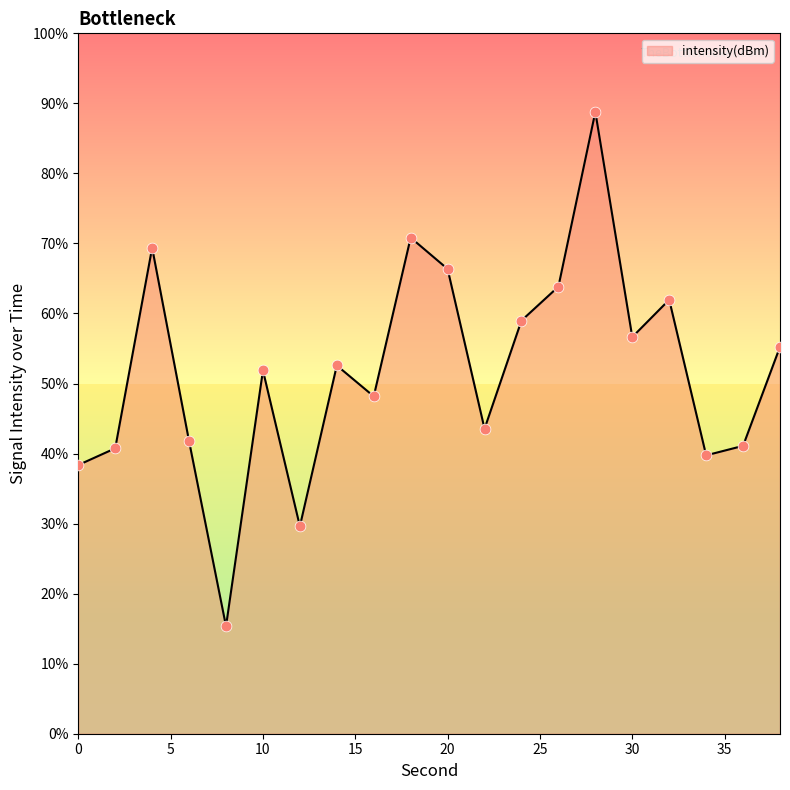

What is the maximum value shown in the chart?

88.8